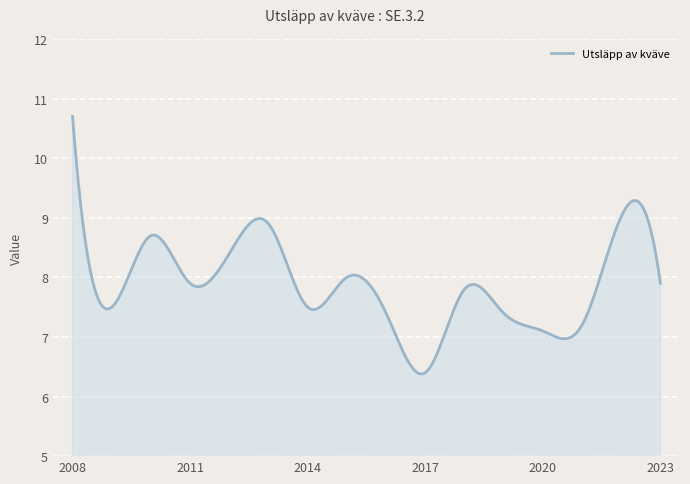

What is the maximum value shown in the chart?

10.7